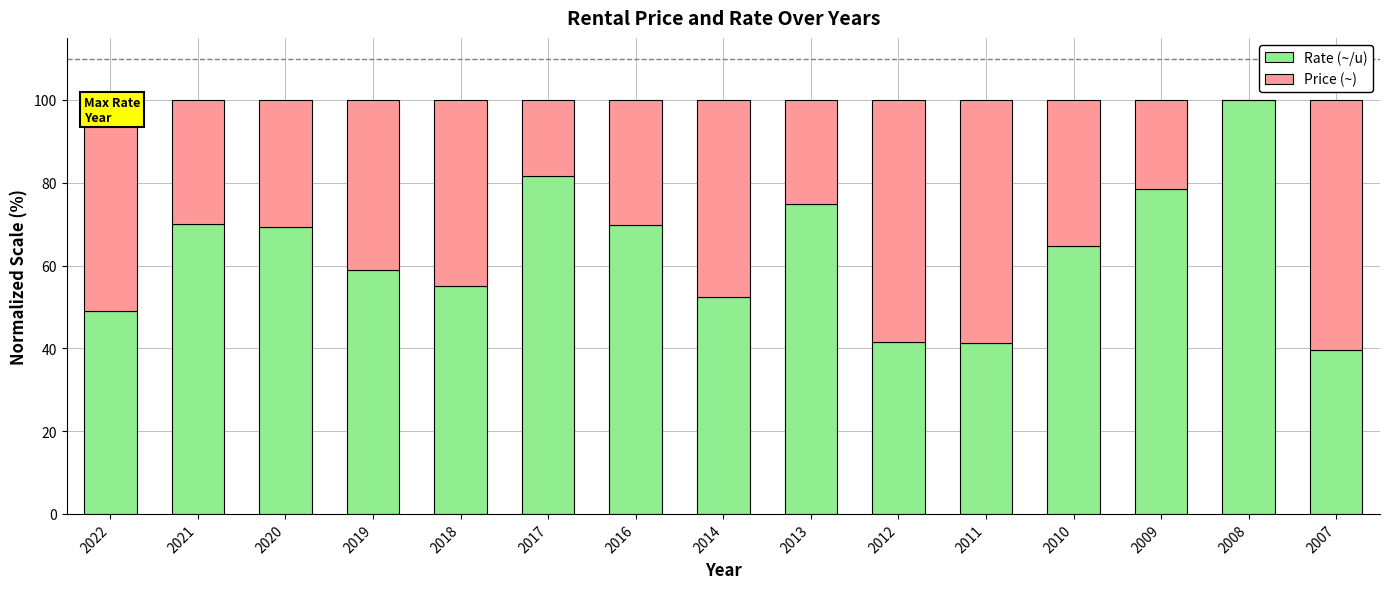

How many categories are shown in the chart?

15